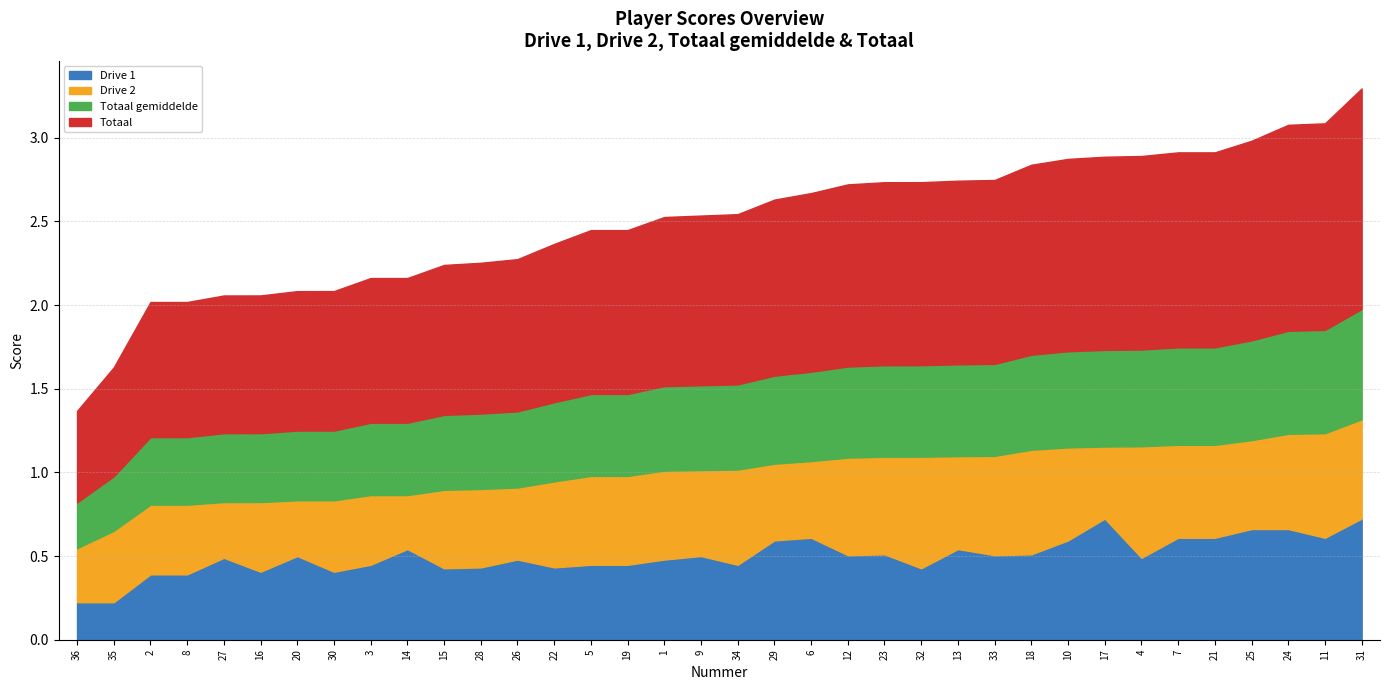

Which series has the largest range (max minus min)?

Totaal